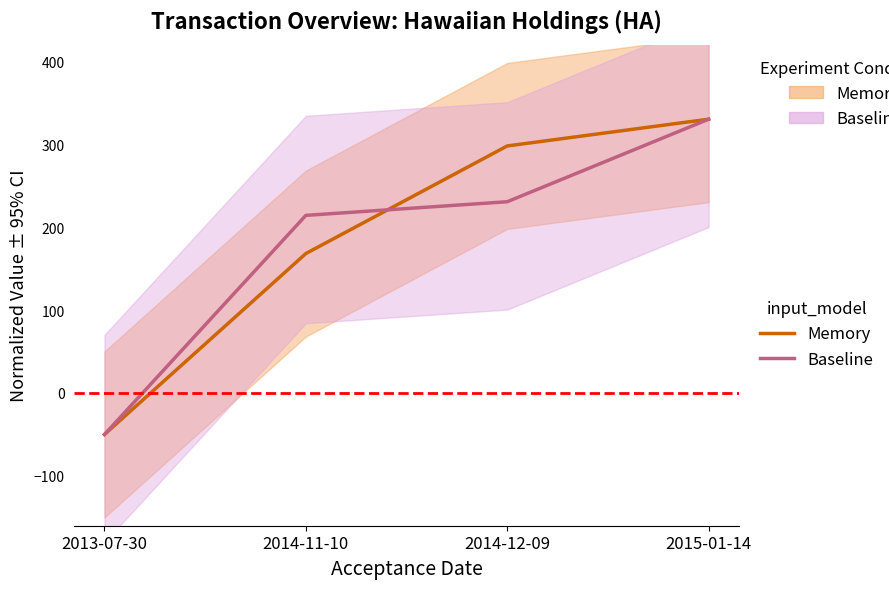

At how many categories does at least one series exceed 213?

3